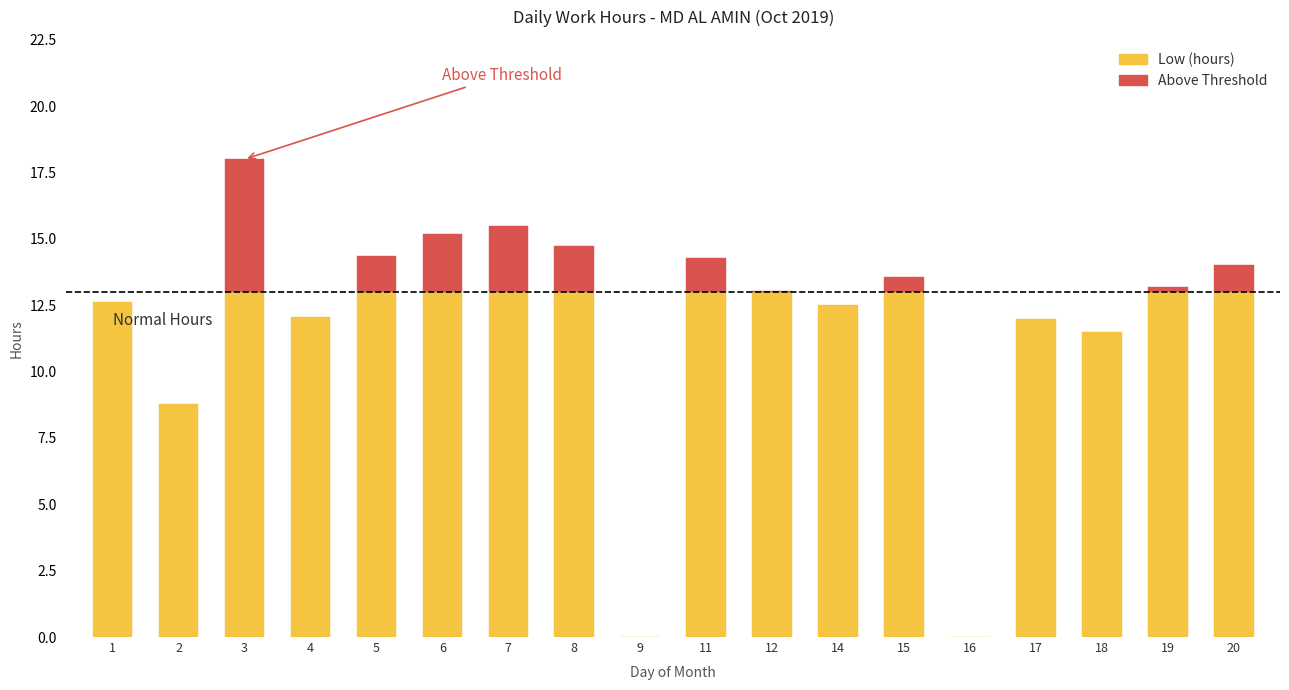

What is the sum of all Low (hours) values?

215.3